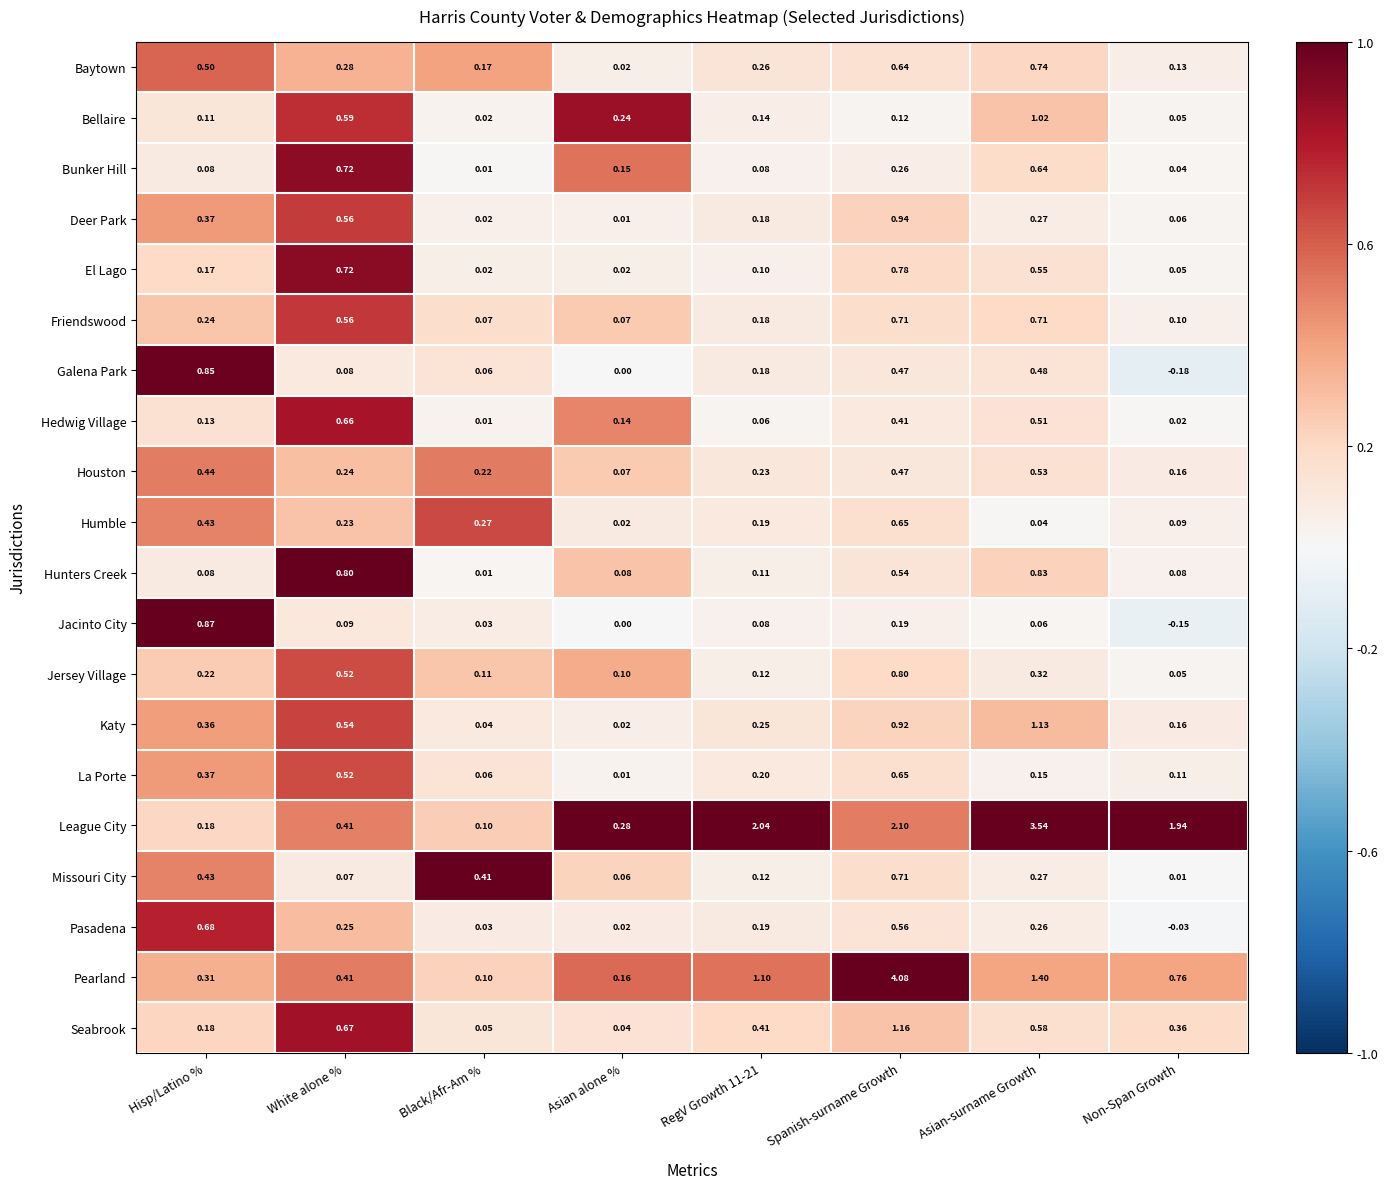

Which category has the lowest value across all series?

Non-Span Growth